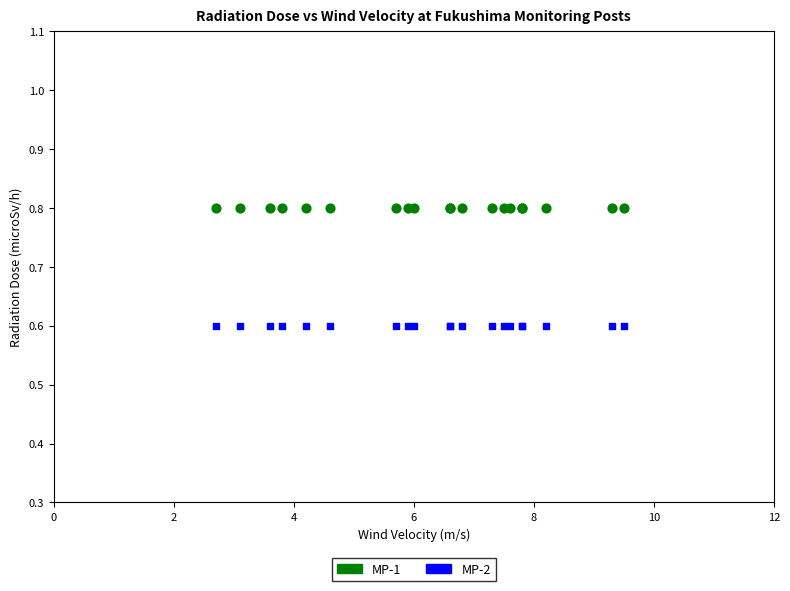

Which series contains the highest Y value?

MP-1